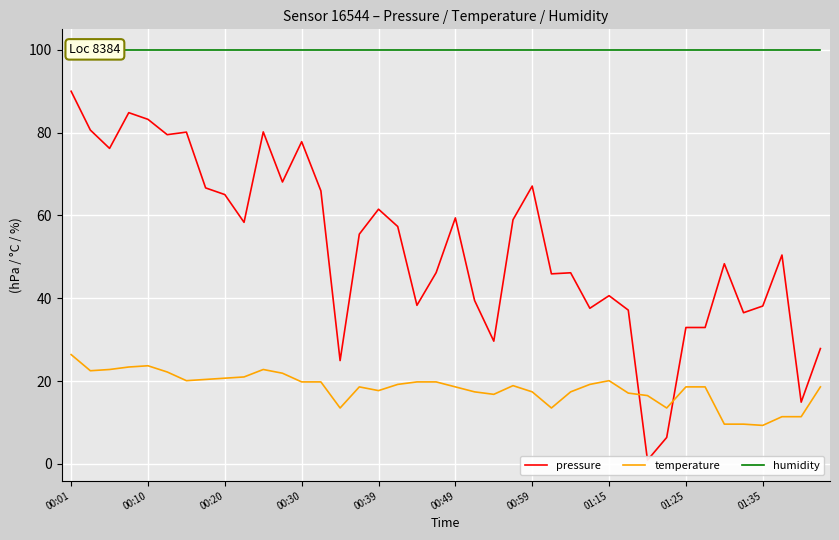

What is the label of the 40th point from the right?

00:01